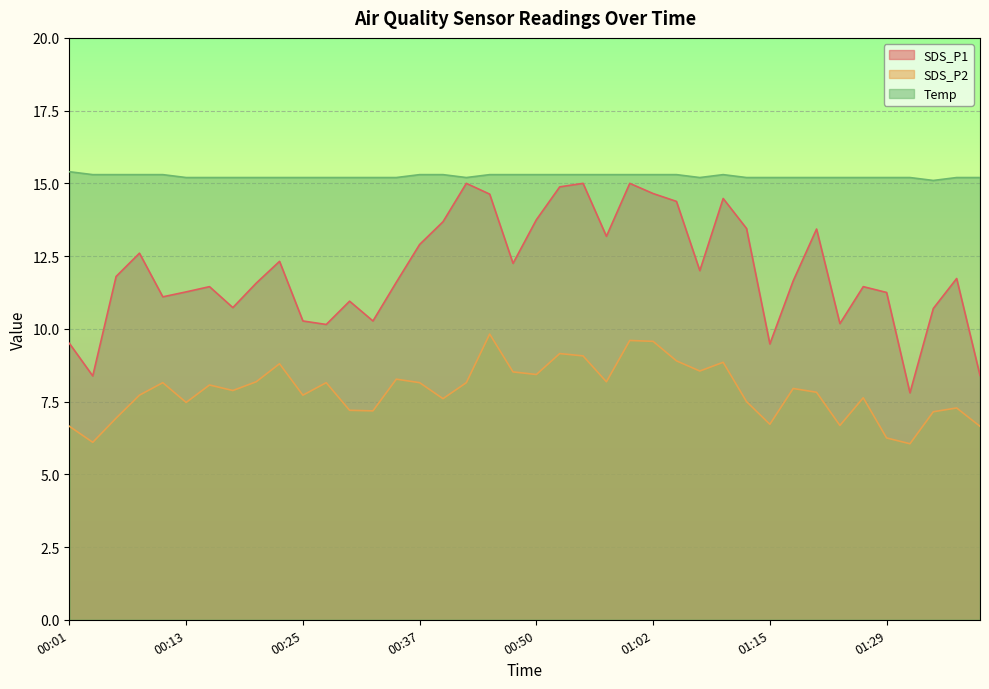

List the series in order of their overall mean, lowest first.

SDS_P2, SDS_P1, Temp